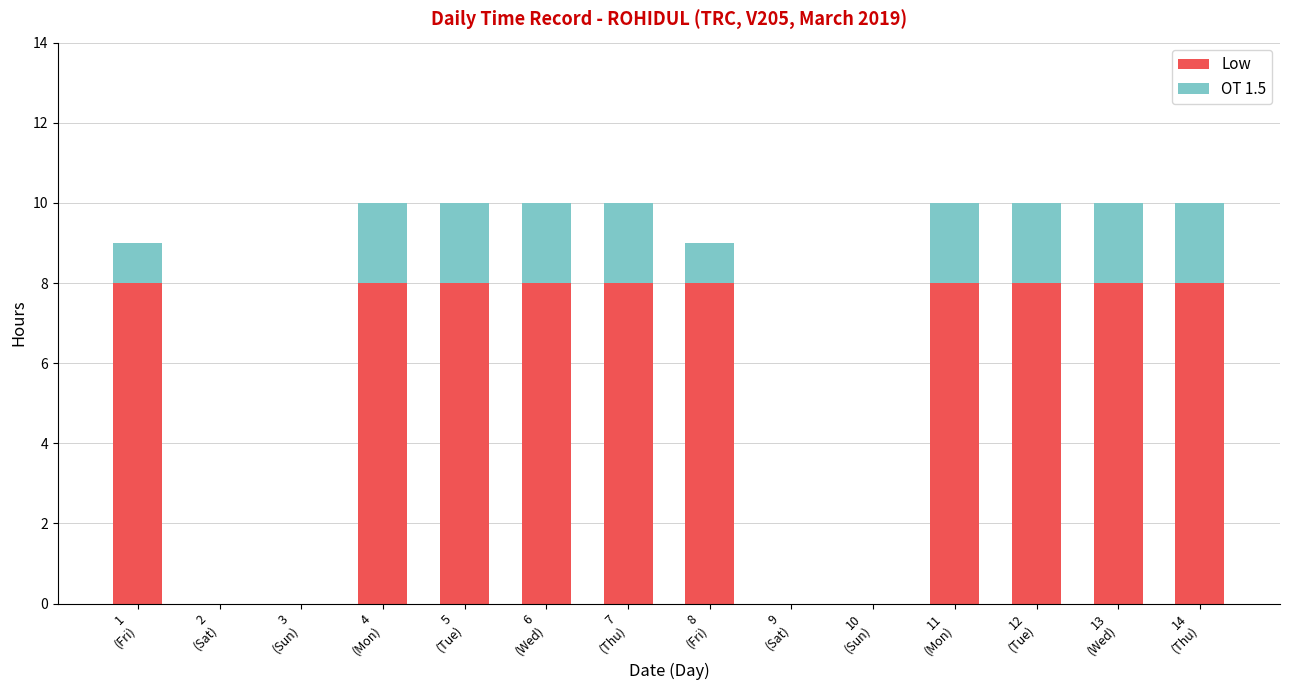

What is the sum of all Low values?

80